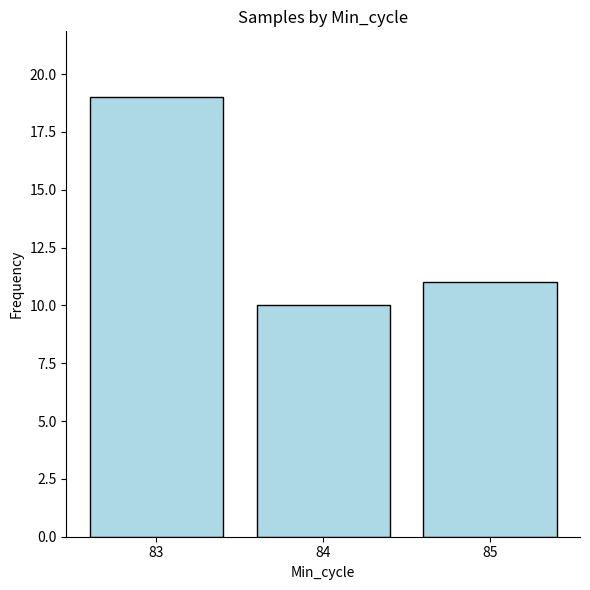

What is the change in value from 84 to 85?

+1